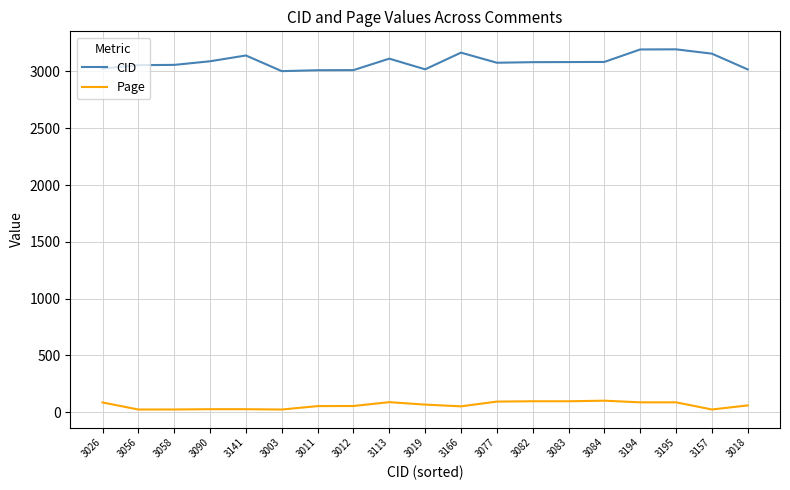

What is the difference between the maximum and minimum values in the Page series?

77.8